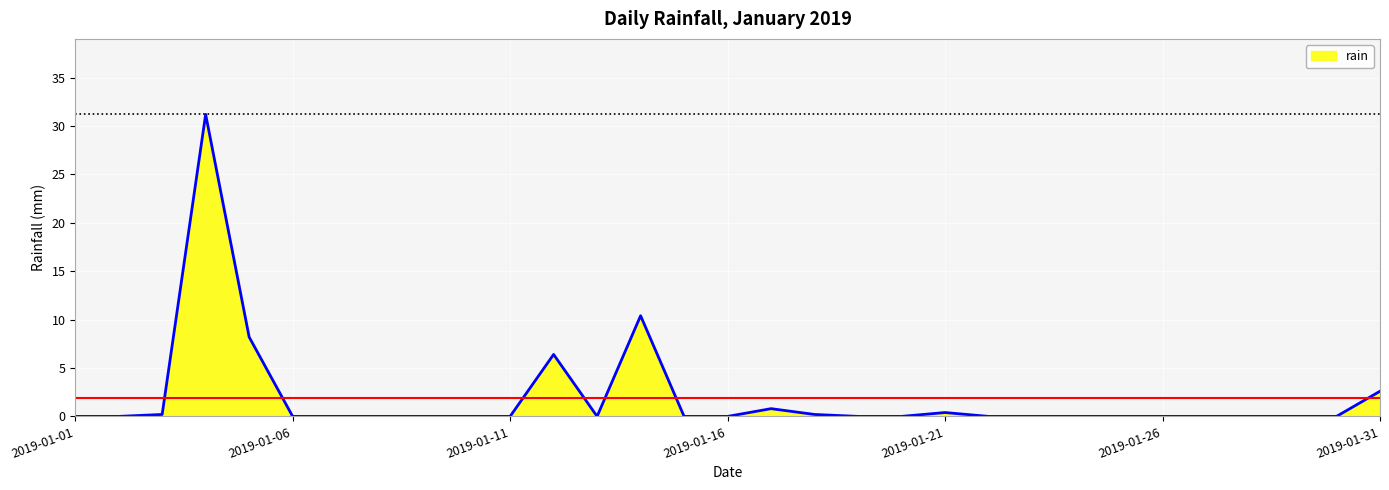

How many lines are shown in the chart?

1